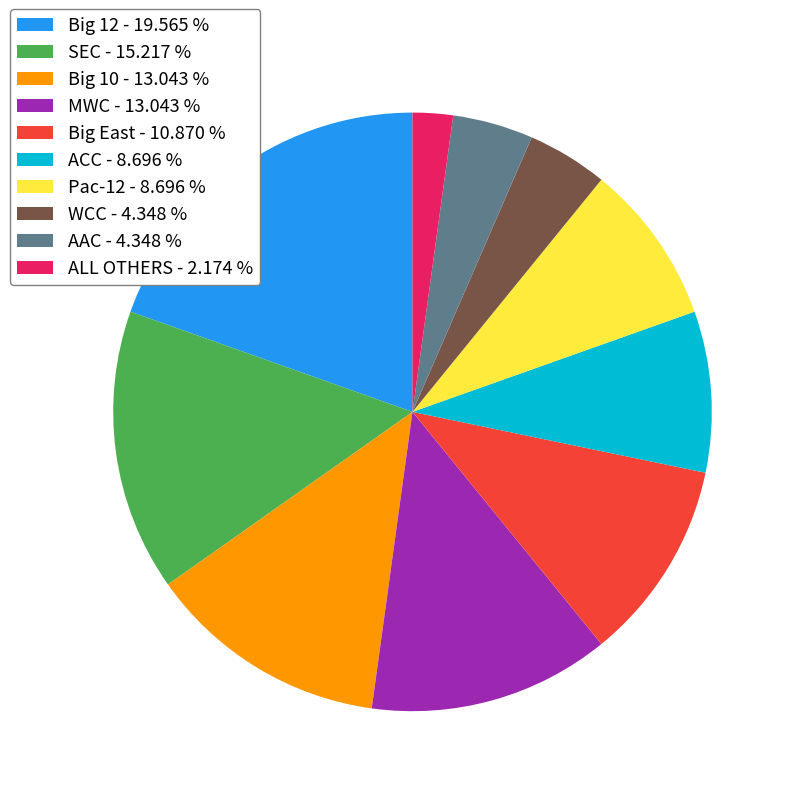

Which slice is the smallest?

ALL OTHERS